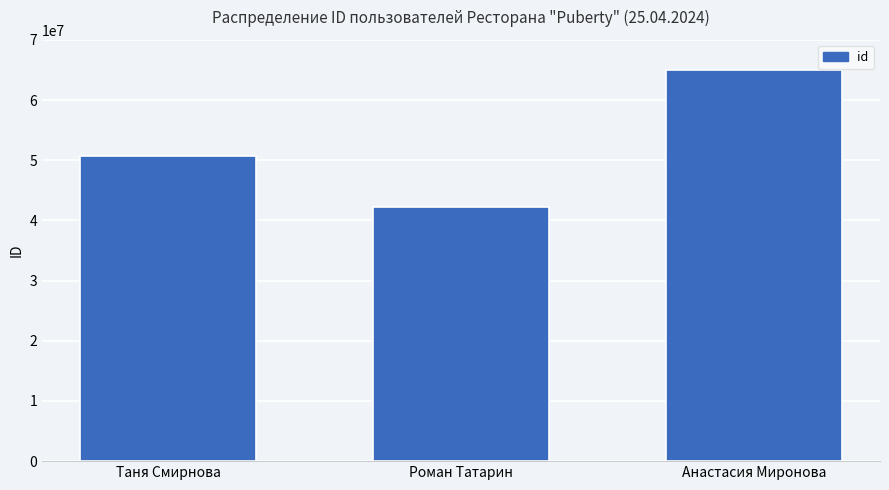

Reading left to right, extract all data points from this chart.

50692092	42173542	65009176